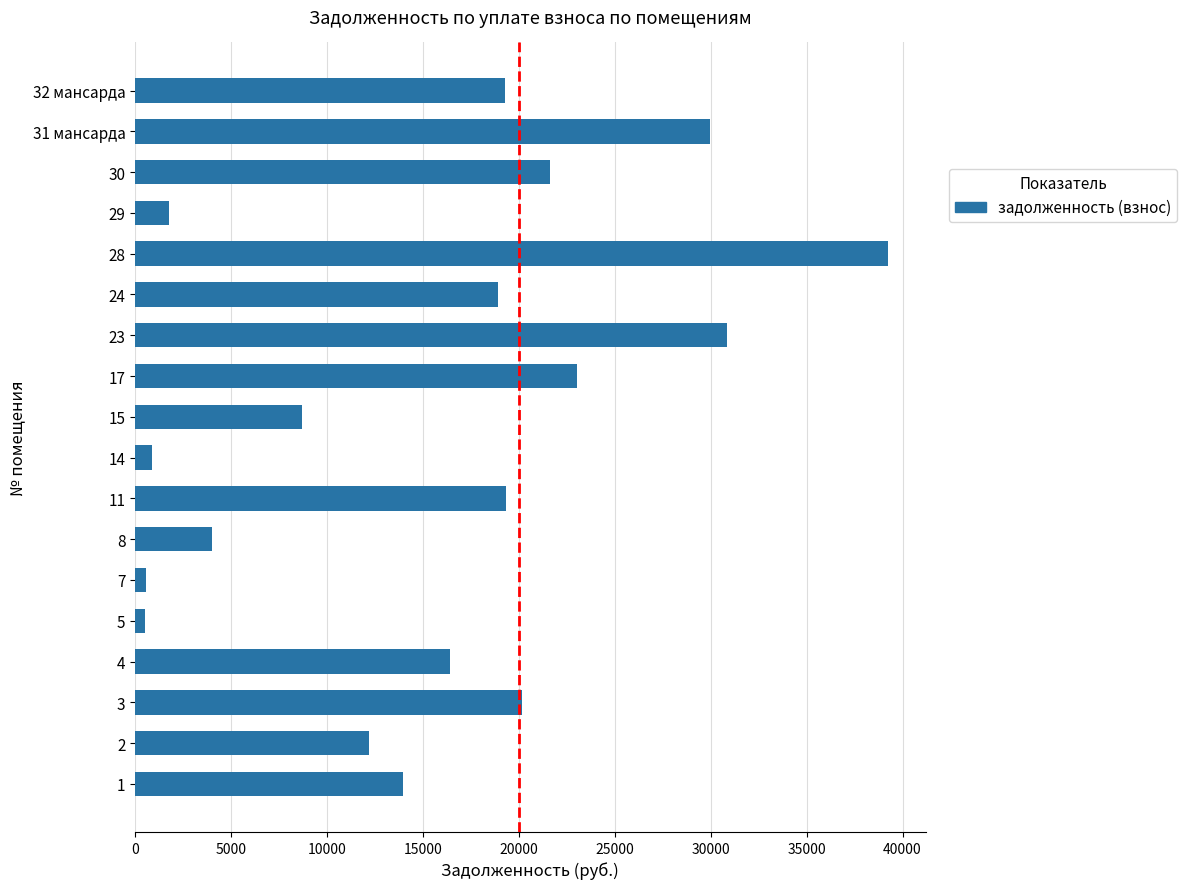

What is the sum of all values?

281356.9